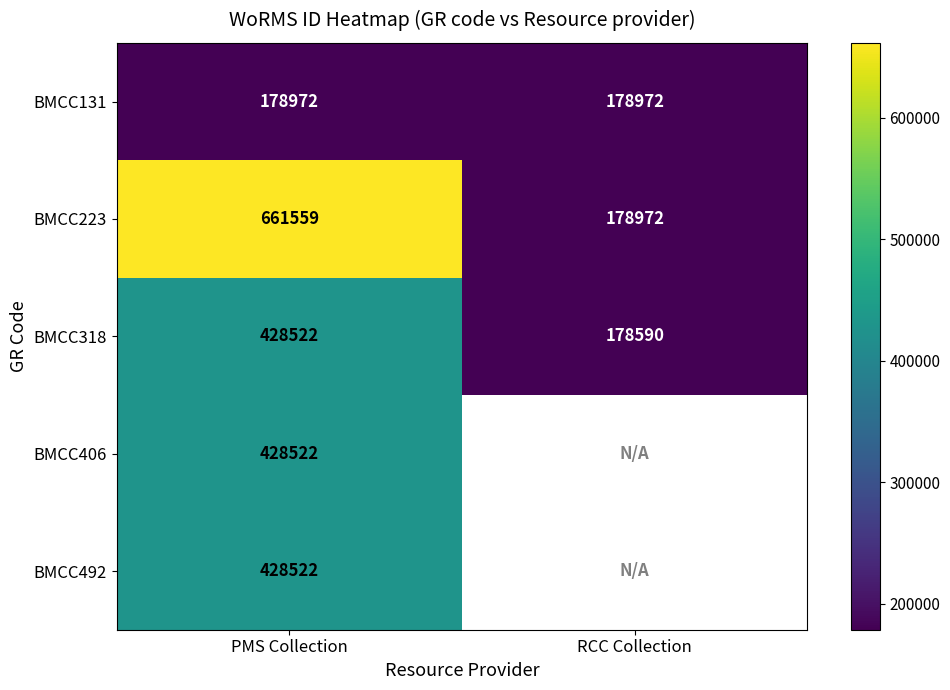

Which category has the lowest value in the BMCC318 series?

RCC Collection